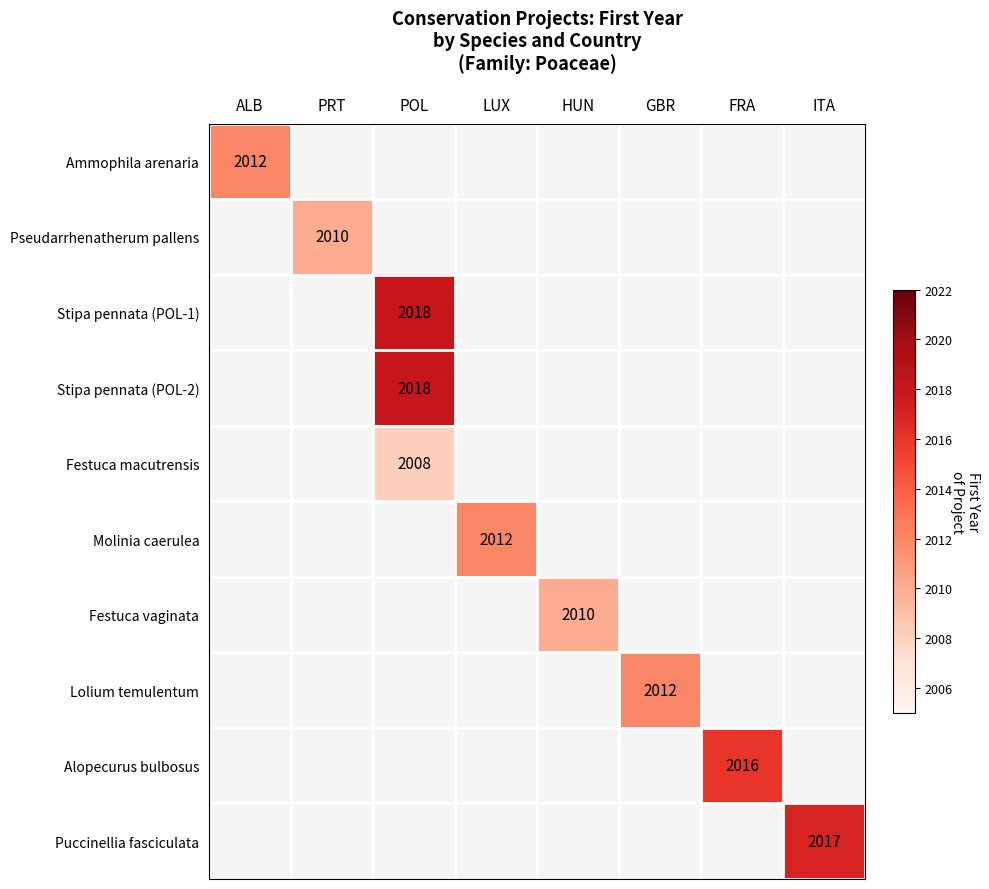

What is the smallest value displayed?

2008.0